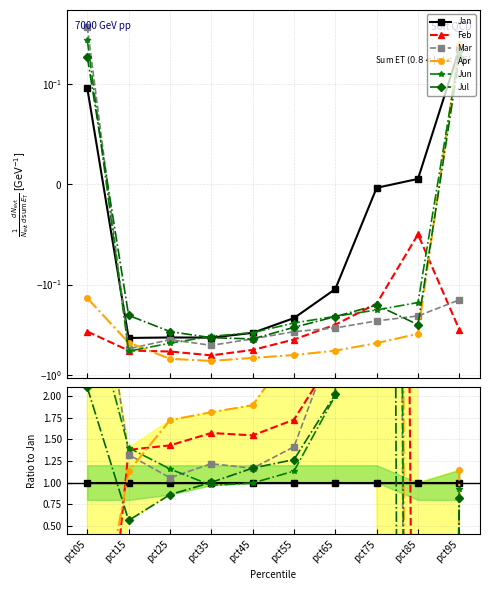

Reading left to right, what are all the values shown in this chart?

Jan: pct05=1.0	pct15=1.0	pct25=1.0	pct35=1.0	pct45=1.0	pct55=1.0	pct65=1.0	pct75=1.0	pct85=1.0	pct95=1.0
Feb: pct05=-3.5	pct15=1.4	pct25=1.4	pct35=1.6	pct45=1.5	pct55=1.7	pct65=2.5	pct75=46.5	pct85=-9.3	pct95=-1.3
Mar: pct05=4.5	pct15=1.3	pct25=1.1	pct35=1.2	pct45=1.2	pct55=1.4	pct65=2.7	pct75=72.3	pct85=-41.3	pct95=-0.6
Apr: pct05=-1.5	pct15=1.1	pct25=1.7	pct35=1.8	pct45=1.9	pct55=2.6	pct65=4.8	pct75=127.4	pct85=-65.3	pct95=1.1
Jun: pct05=3.2	pct15=1.4	pct25=1.2	pct35=1.0	pct45=1.0	pct55=1.1	pct65=2.0	pct75=54.7	pct85=-29.4	pct95=0.9
Jul: pct05=2.1	pct15=0.6	pct25=0.9	pct35=1.0	pct45=1.2	pct55=1.3	pct65=2.0	pct75=48.4	pct85=-51.7	pct95=0.8